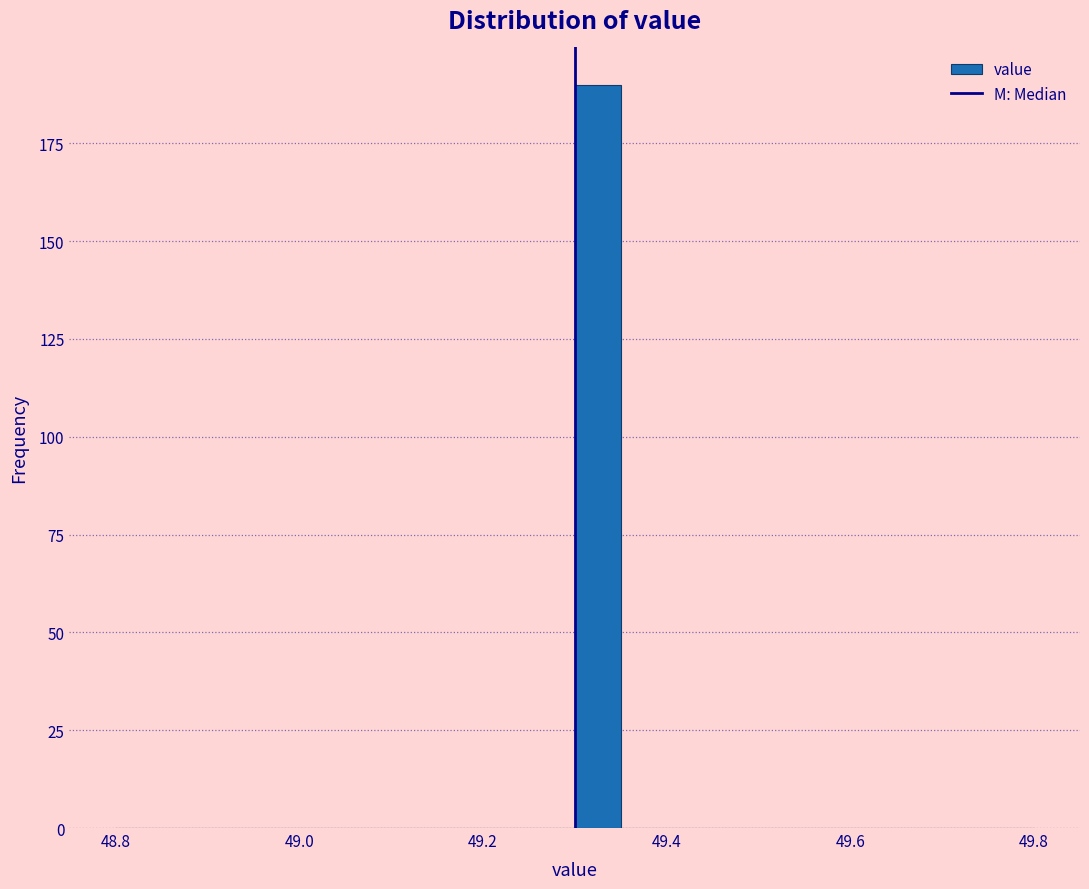

Around what value on the x-axis is the tallest bar? Give the approximate position of its centre, as read against the axis.

49.32